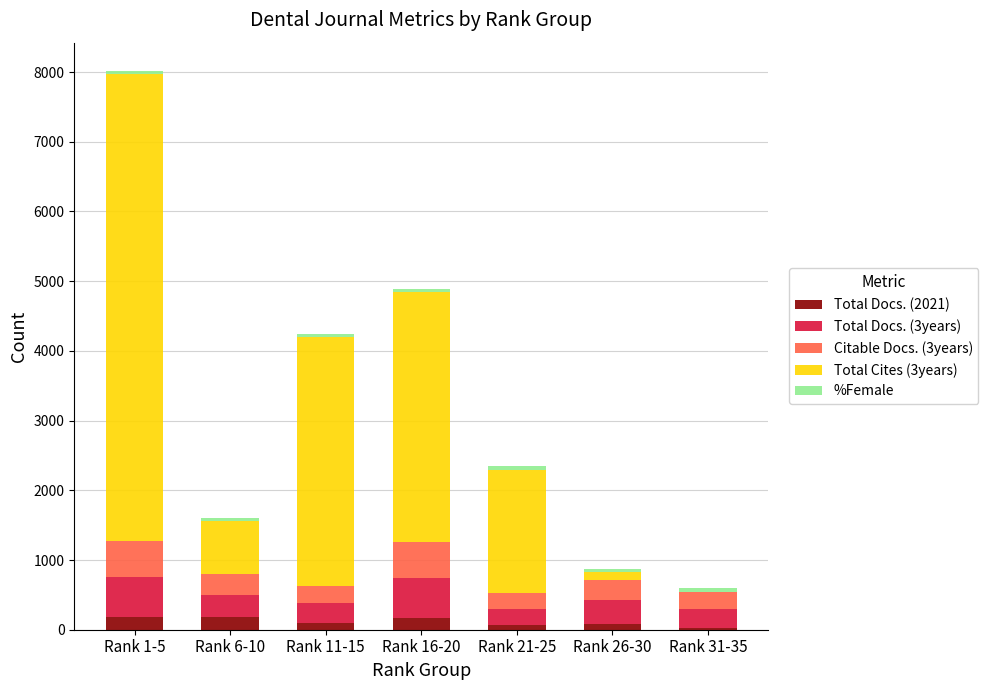

At which category is the sum across all series the highest?

Rank 1-5